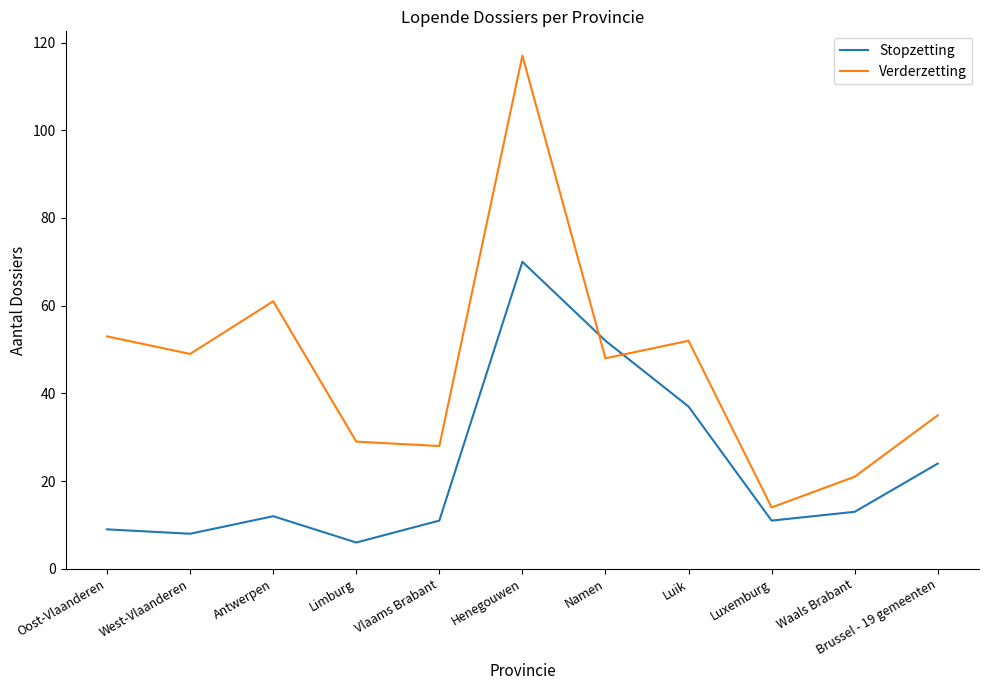

What is the spread (max minus min) of values at Brussel - 19 gemeenten?

11